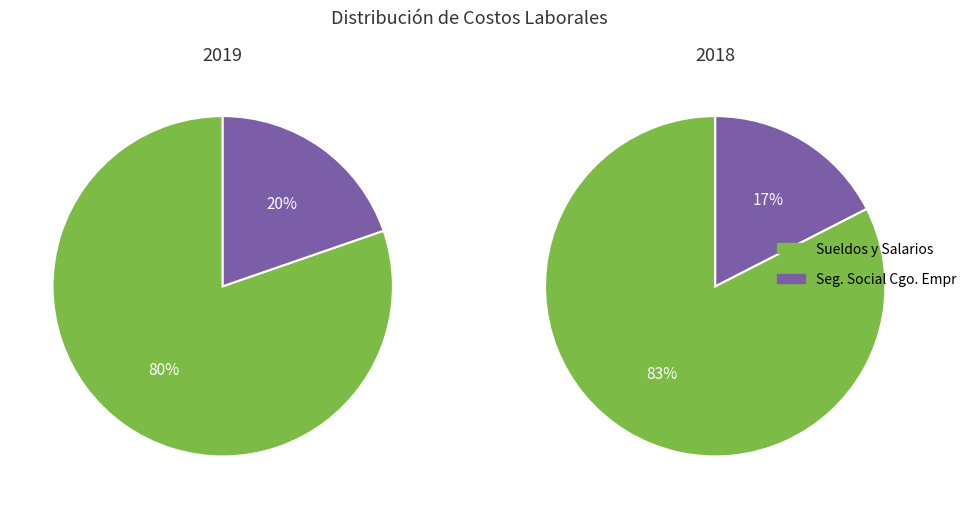

True or false: Sueldos y Salarios accounts for 83% of the total.

True